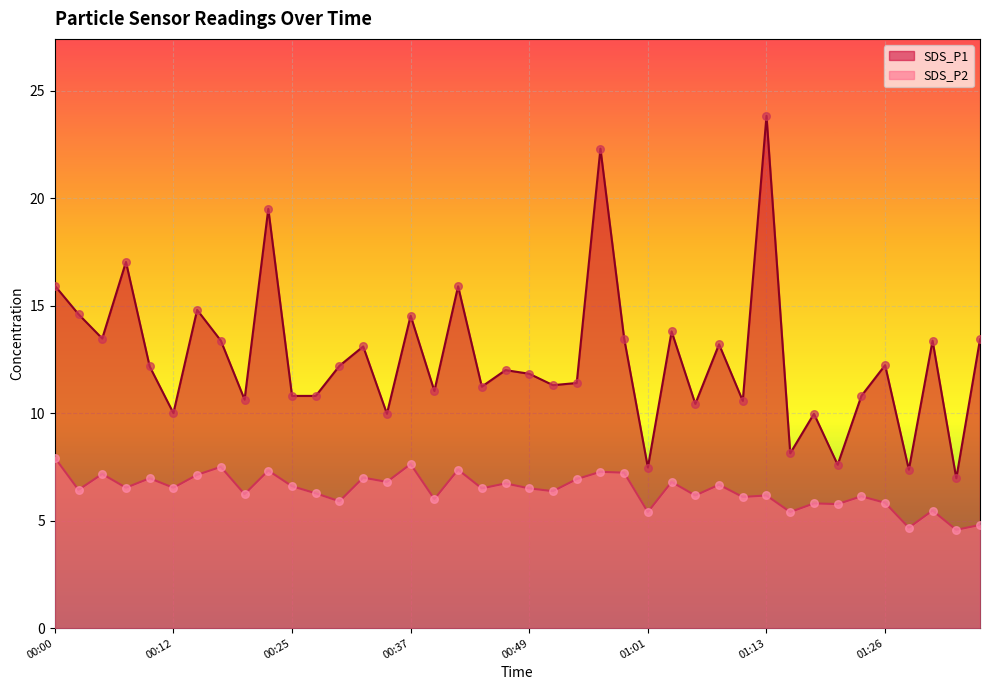

Which series has the largest Y range (max minus min)?

SDS_P1